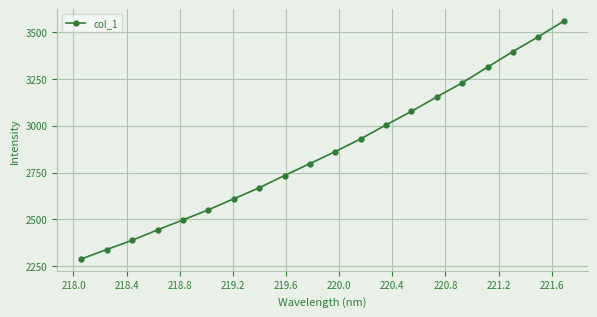

What is the value of the 12th point from the left?

2929.6